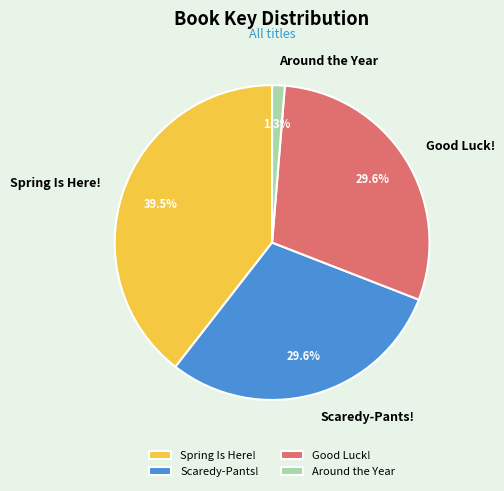

Which slice is the smallest?

Around the Year